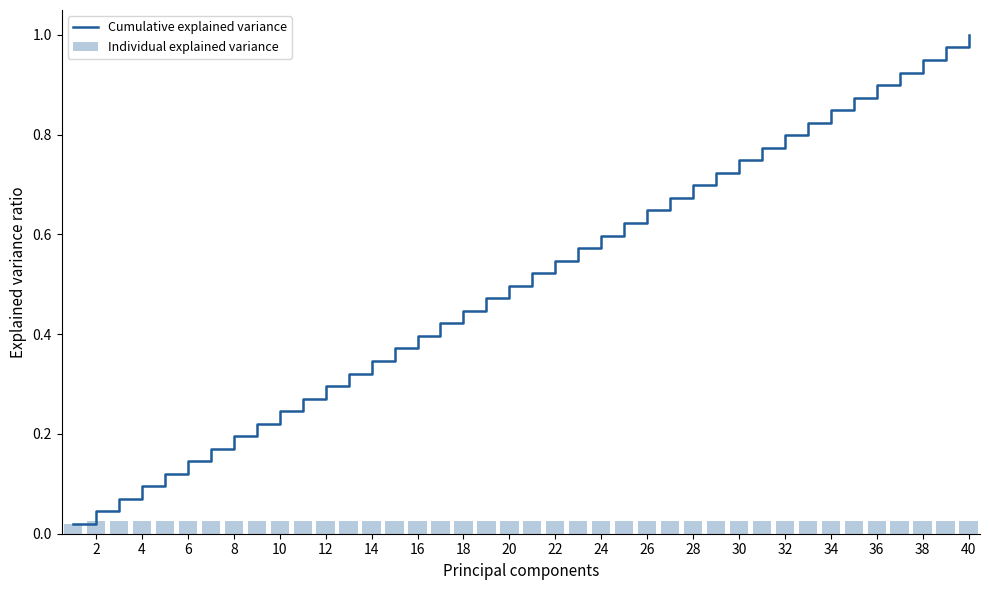

Which category has the highest value in the Cumulative explained variance series?

40